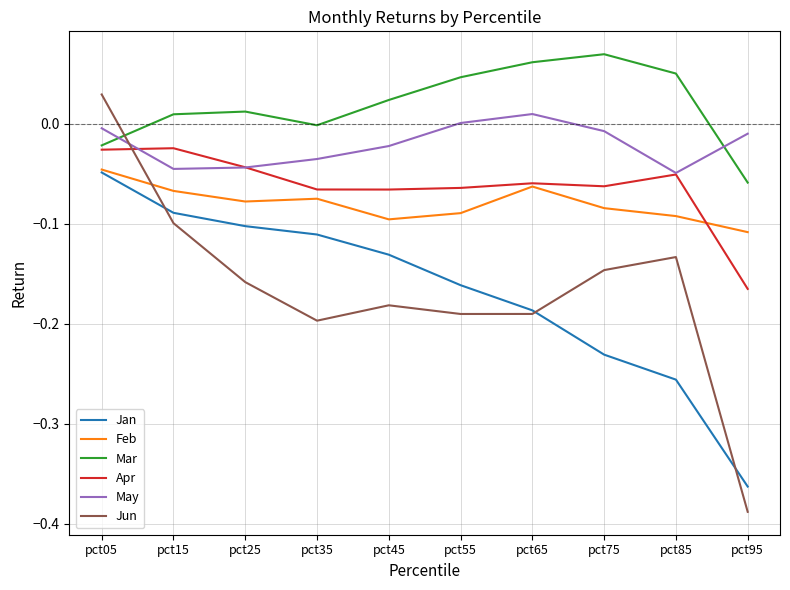

Which series has the widest spread of values?

Jun